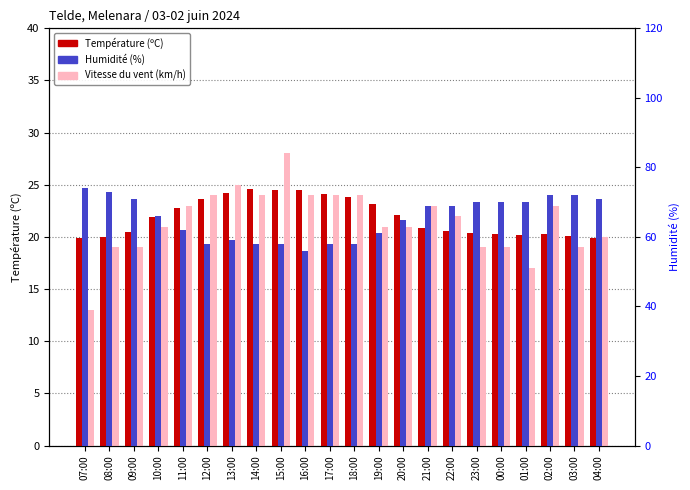

Which series has the widest spread of values?

Humidité (%)